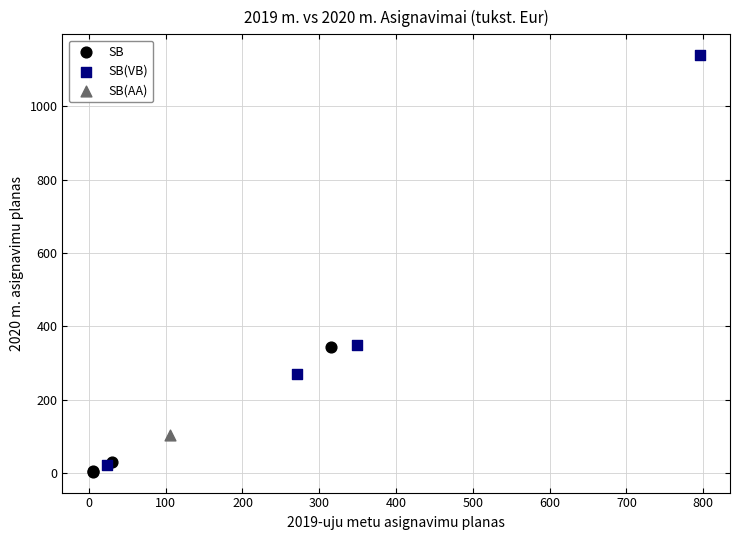

Which series reaches the maximum Y coordinate?

SB(VB)